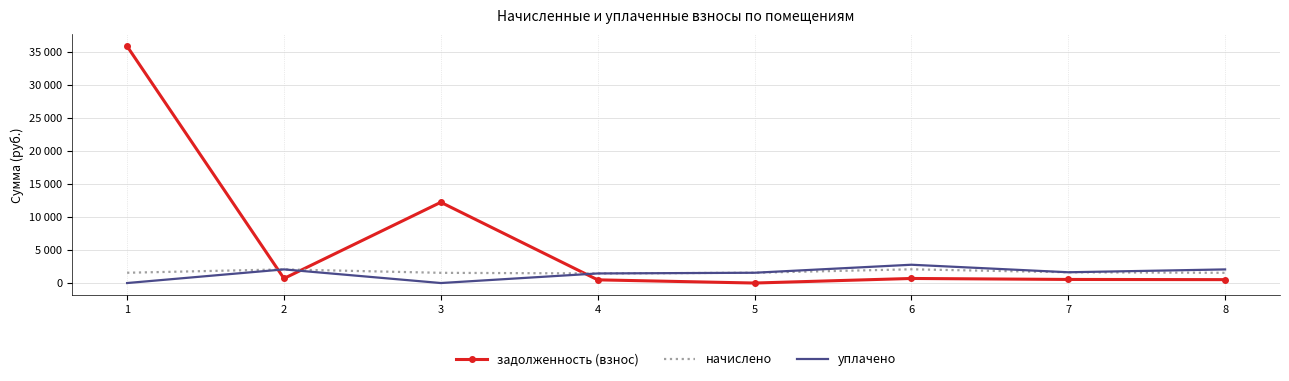

True or false: задолженность (взнос) has more than 1 interior local peaks.

True